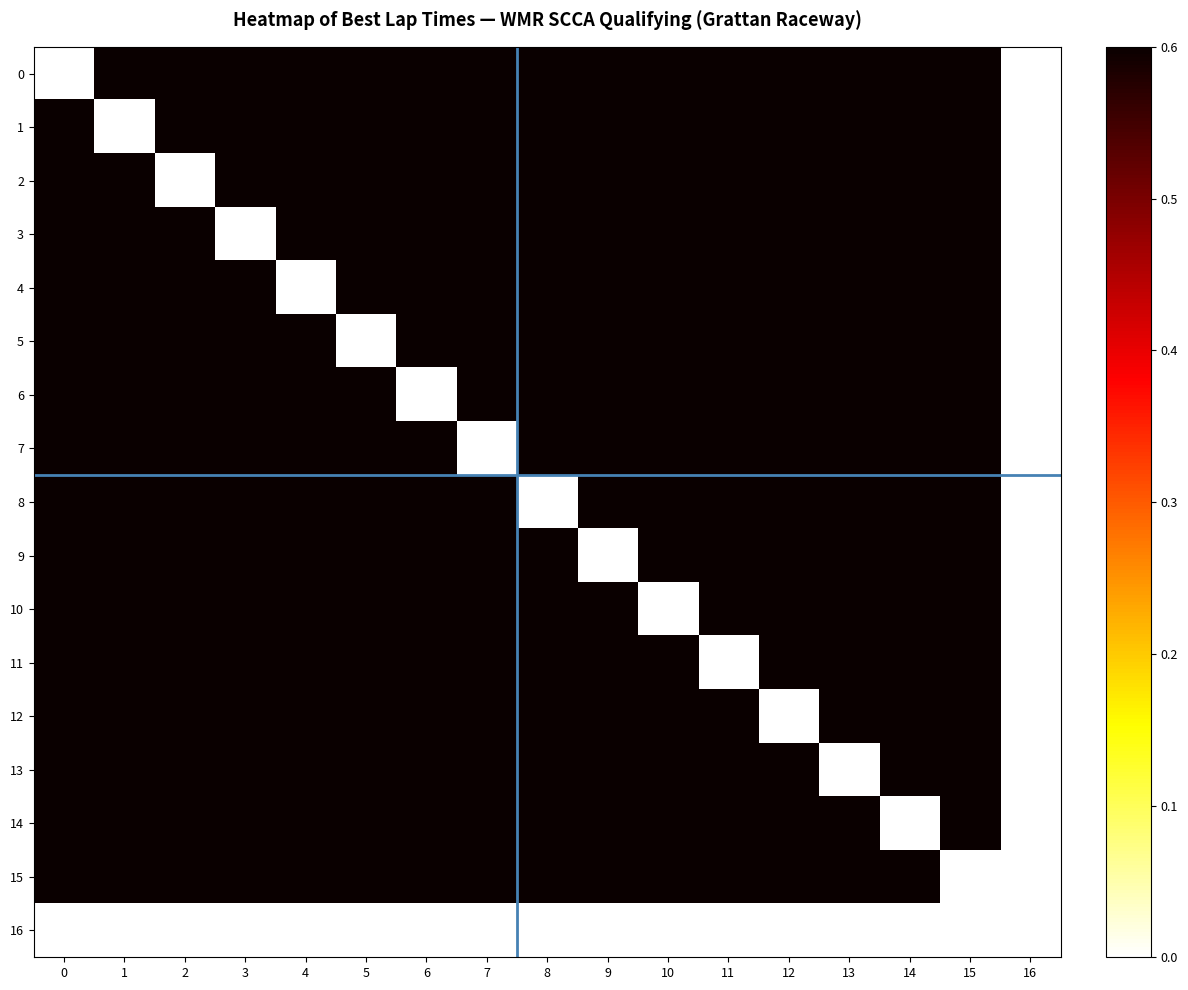

Rank the series by their maximum value, from lowest to highest.

16, 0, 1, 2, 3, 4, 5, 6, 7, 8, 9, 10, 11, 12, 13, 14, 15